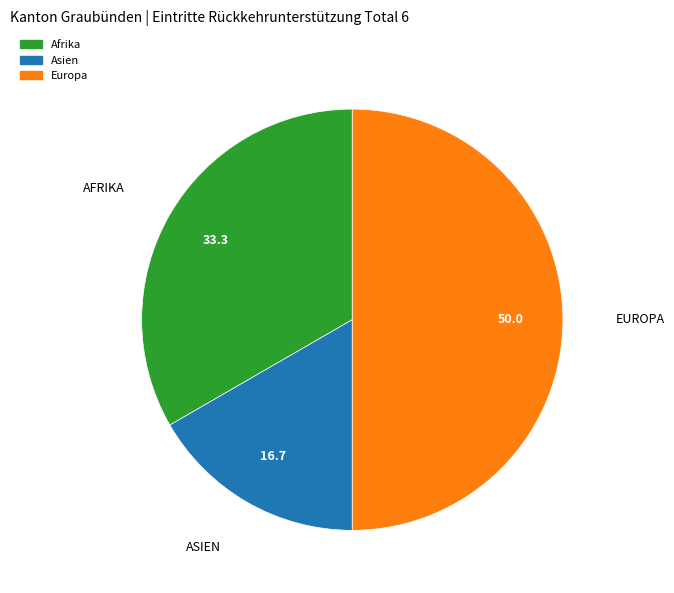

Combined, do Afrika and Europa account for over 50%?

Yes